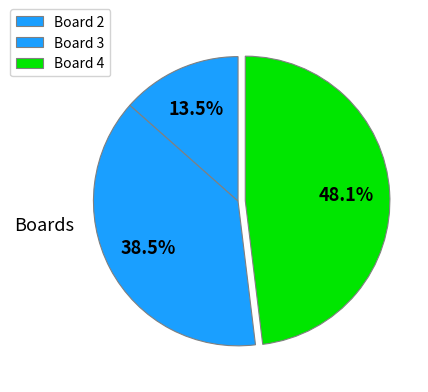

What portion of the pie excludes Board 2?

86.5%